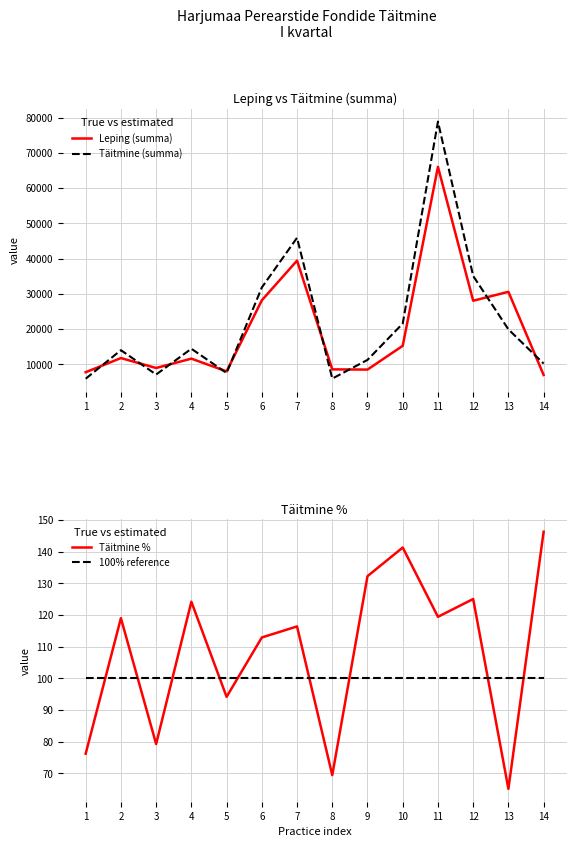

What is the maximum value for 100% reference?

100.0